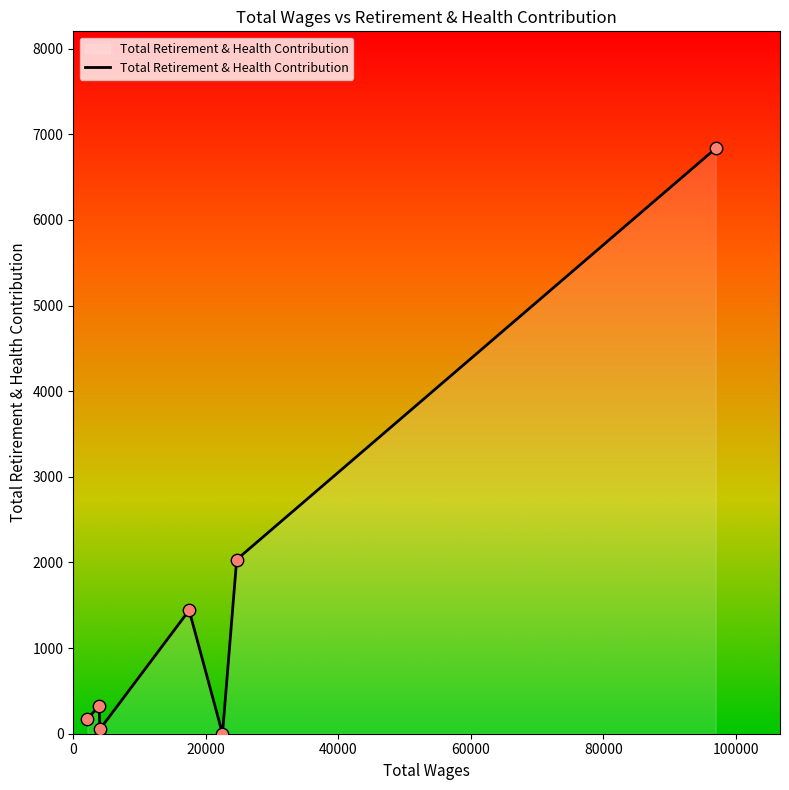

What is the difference between the maximum and minimum values?

6836